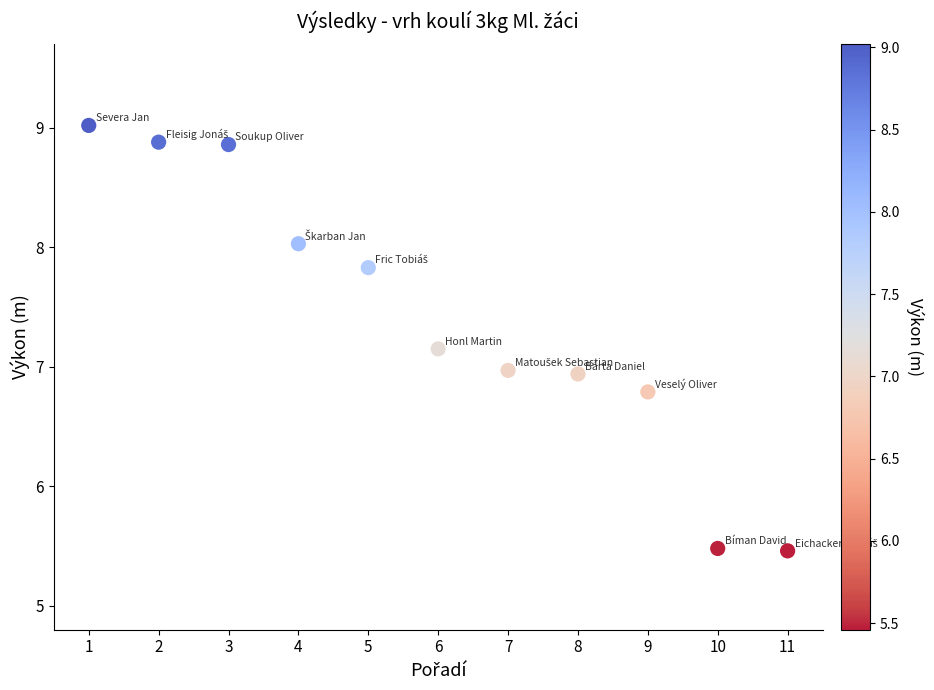

What is the range of X values (max minus min)?

10.0